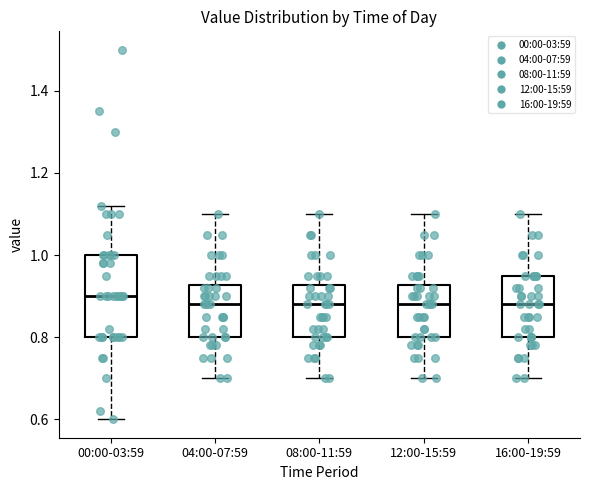

Reading left to right, read every box against the y-axis: the position of its median line, the range the box covers, and the ends of its whiskers. The values are not printed on the chart, so give them approximately, as read against the axis.

00:00-03:59: median 0.90, box 0.80 to 1.00, whiskers 0.60 to 1.12
04:00-07:59: median 0.88, box 0.80 to 0.92, whiskers 0.70 to 1.10
08:00-11:59: median 0.88, box 0.80 to 0.92, whiskers 0.70 to 1.10
12:00-15:59: median 0.88, box 0.80 to 0.92, whiskers 0.70 to 1.10
16:00-19:59: median 0.88, box 0.80 to 0.96, whiskers 0.70 to 1.10